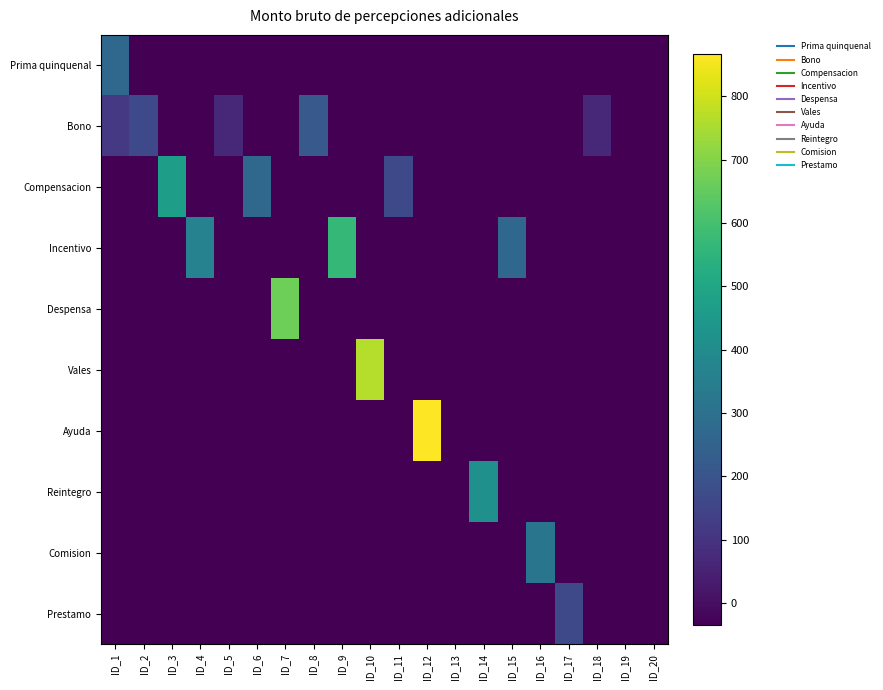

How many categories are shown in the chart?

20